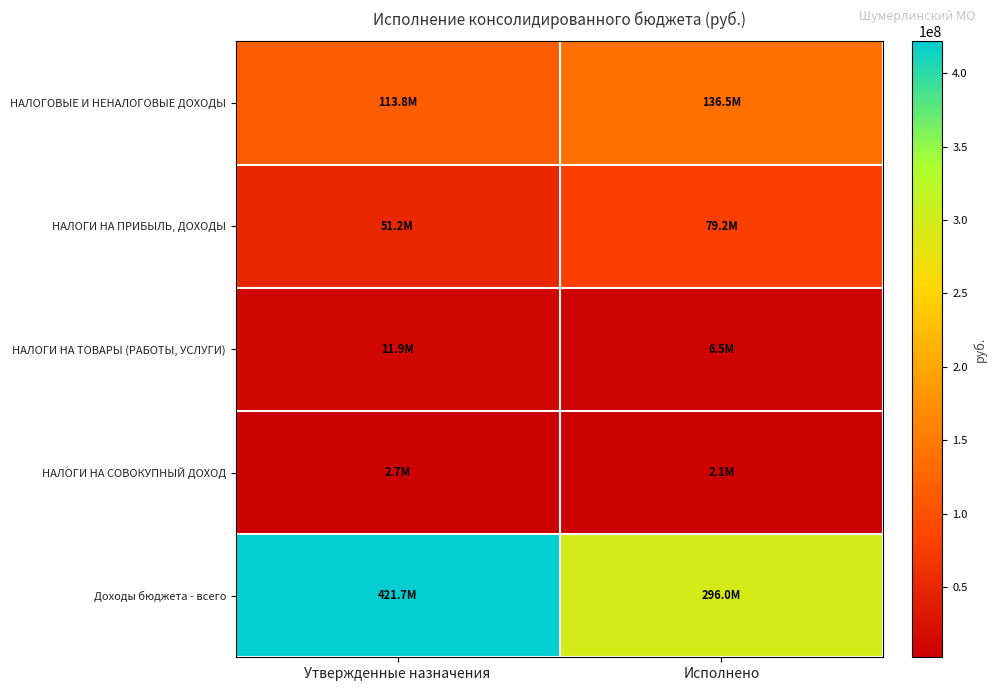

Reading left to right, transcribe all the data shown in this chart.

НАЛОГОВЫЕ И НЕНАЛОГОВЫЕ ДОХОДЫ: Утвержденные назначения=113843020.3	Исполнено=136504677.3
НАЛОГИ НА ПРИБЫЛЬ, ДОХОДЫ: Утвержденные назначения=51212900.0	Исполнено=79185157.8
НАЛОГИ НА ТОВАРЫ (РАБОТЫ, УСЛУГИ): Утвержденные назначения=11888400.0	Исполнено=6465294.6
НАЛОГИ НА СОВОКУПНЫЙ ДОХОД: Утвержденные назначения=2724400.0	Исполнено=2070239.7
Доходы бюджета - всего: Утвержденные назначения=421710336.6	Исполнено=295997128.6